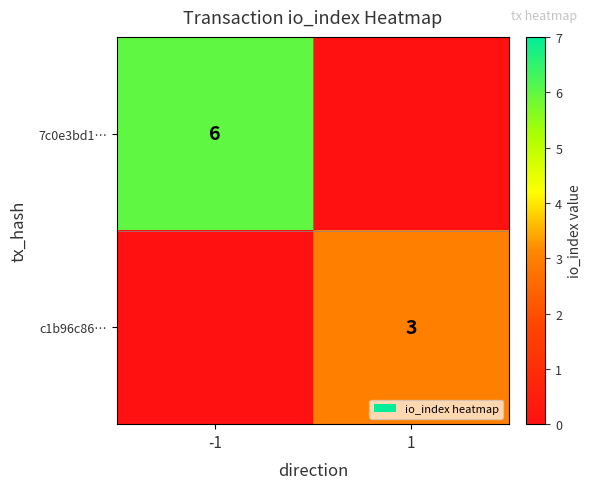

The 7c0e3bd1… series shows 6 at -1. True or false?

True